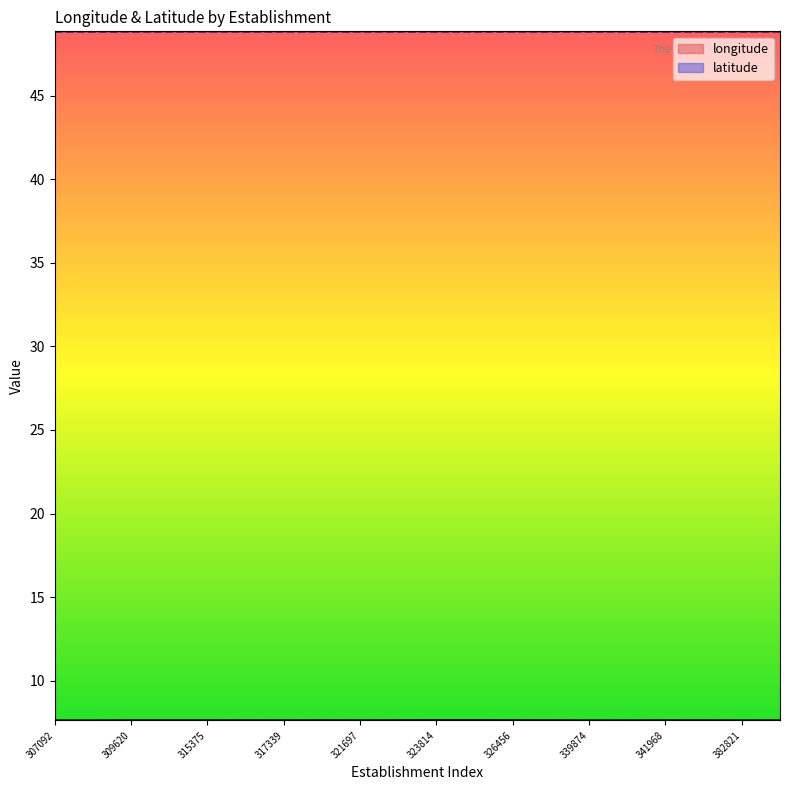

How many interior local valleys does the latitude series have?

7